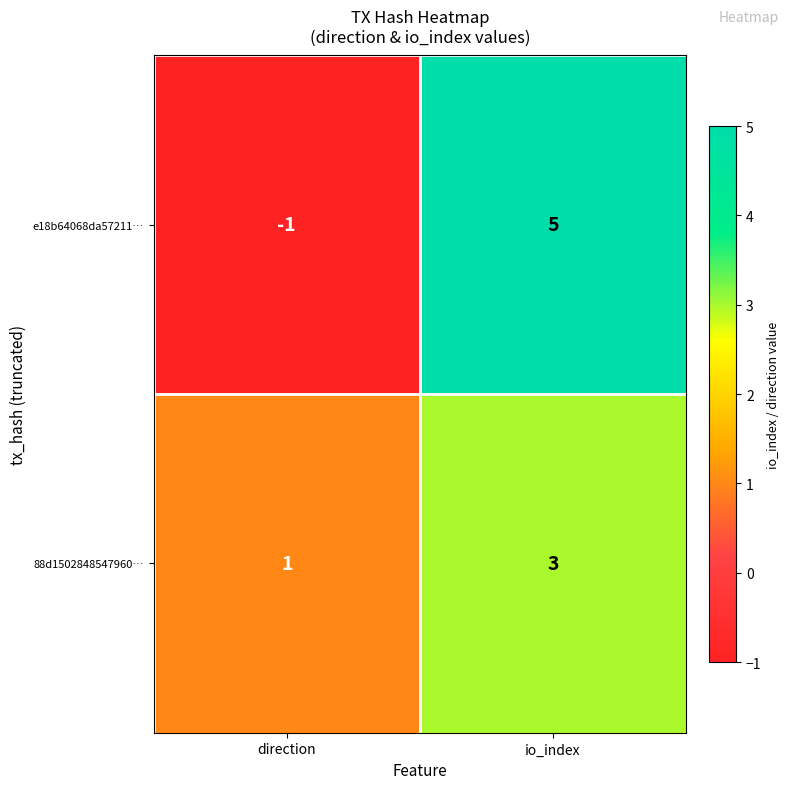

At how many categories does at least one series exceed 2?

1